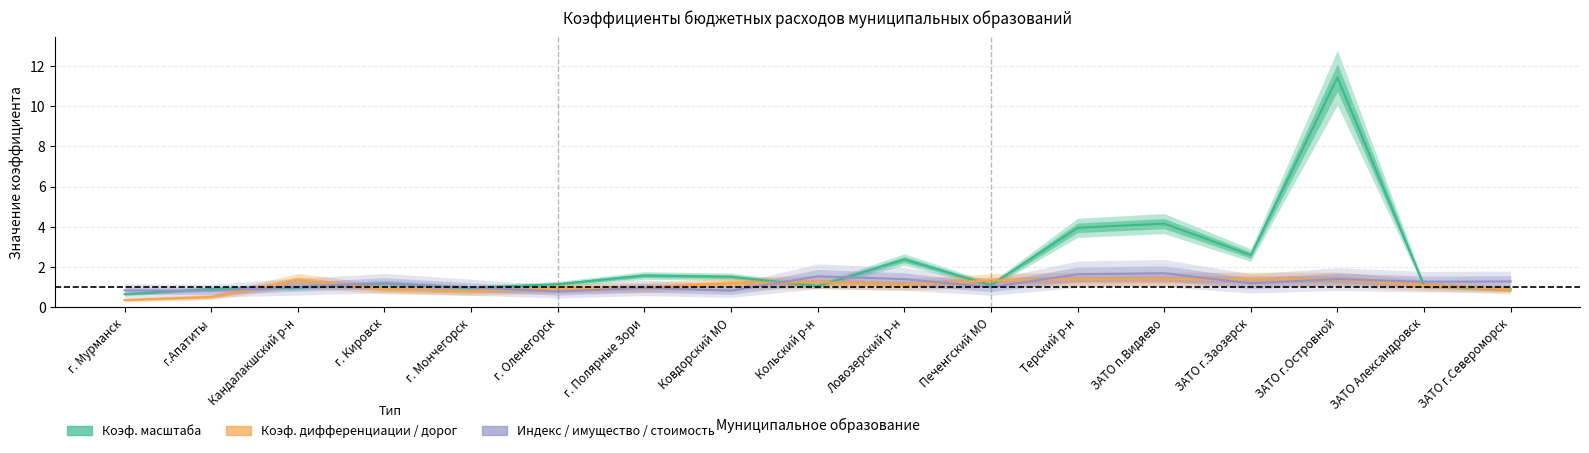

Is this an area chart (filled region under the line)?

No